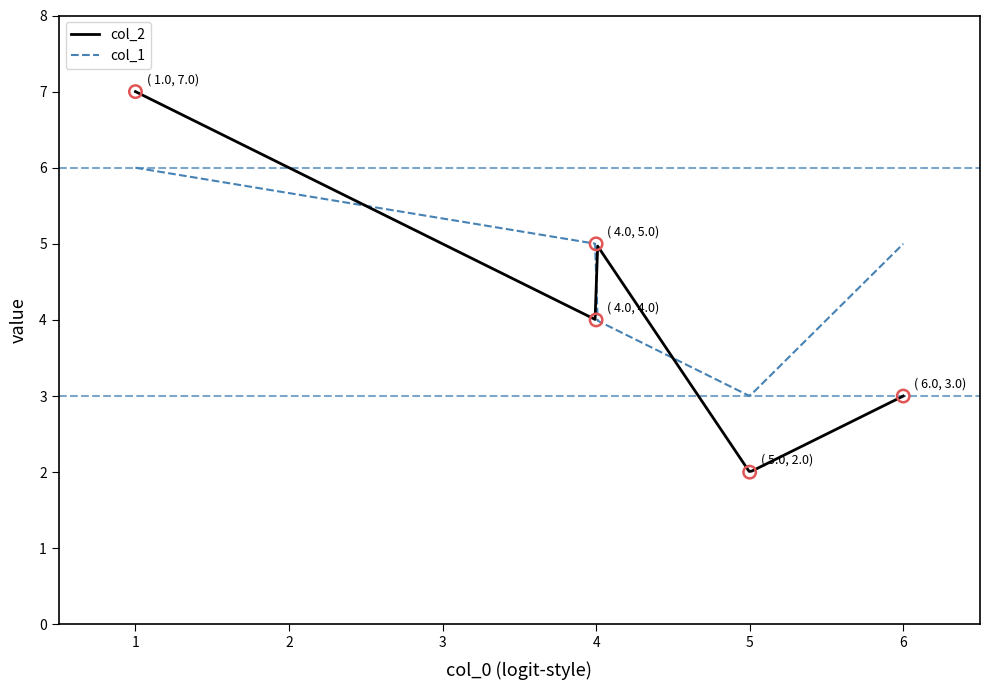

What are all the series names shown in the legend?

col_2, col_1